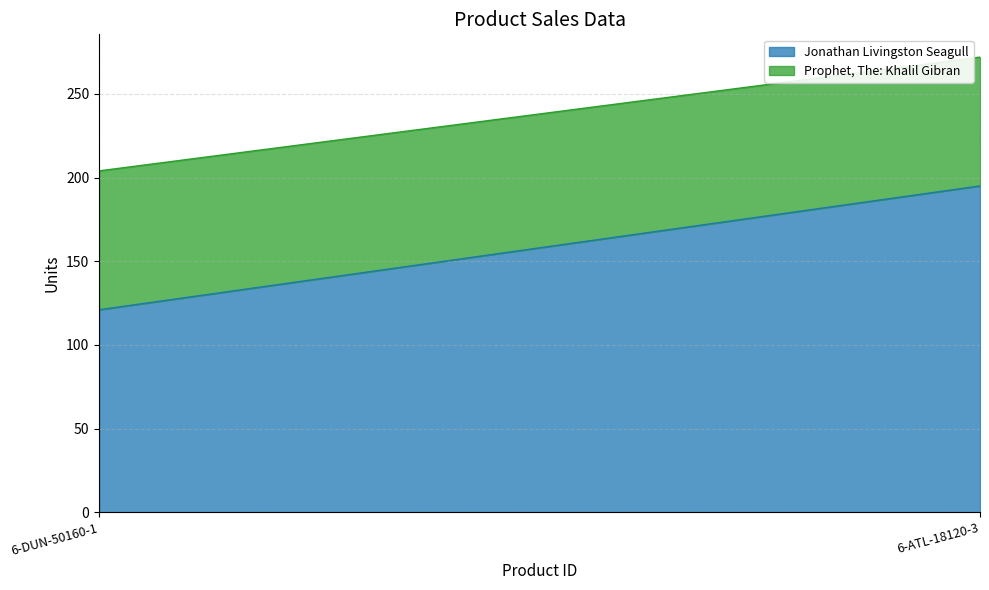

Which series has the largest total across all categories?

Jonathan Livingston Seagull